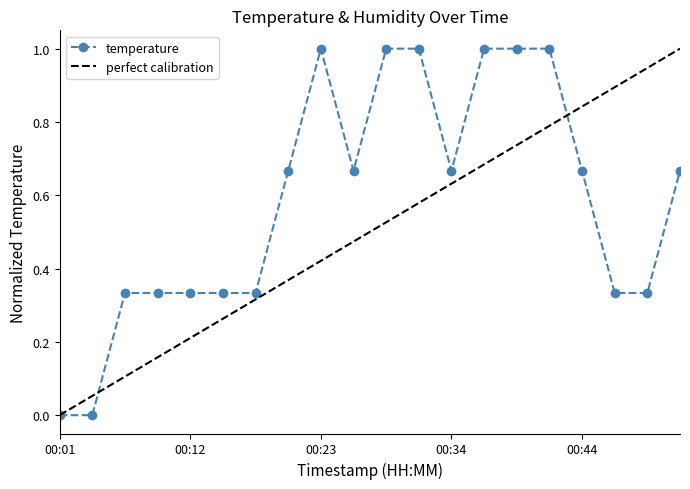

The value at 00:53 is 0.7. True or false?

True